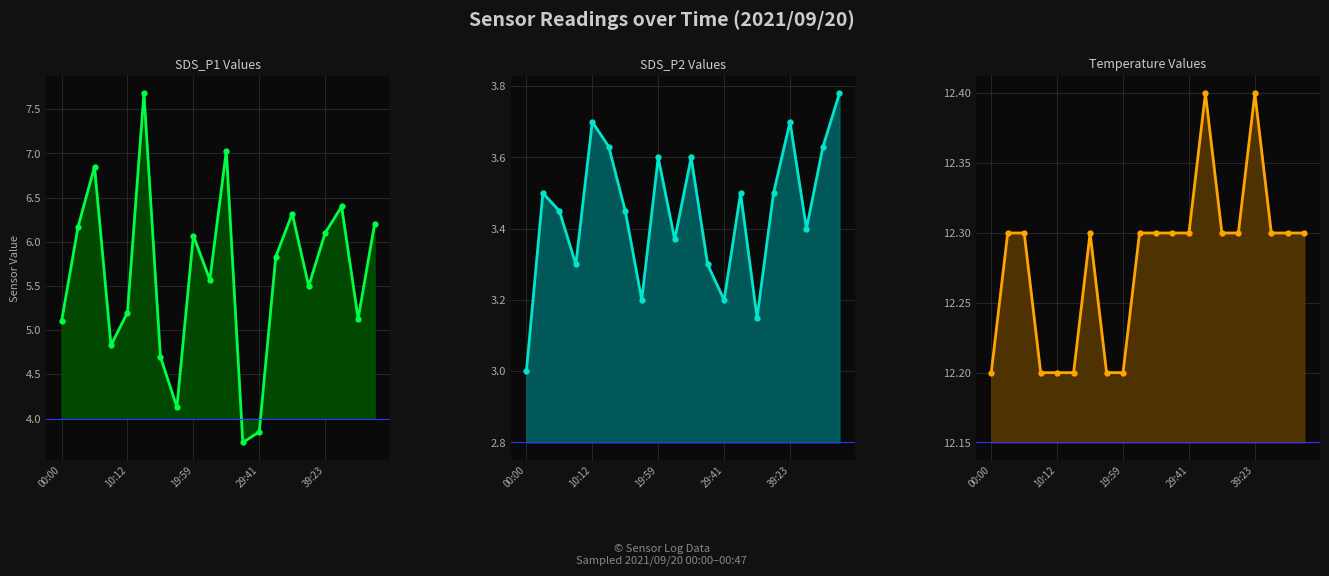

True or false: Temperature Values and SDS_P2 Values cross at least once.

False